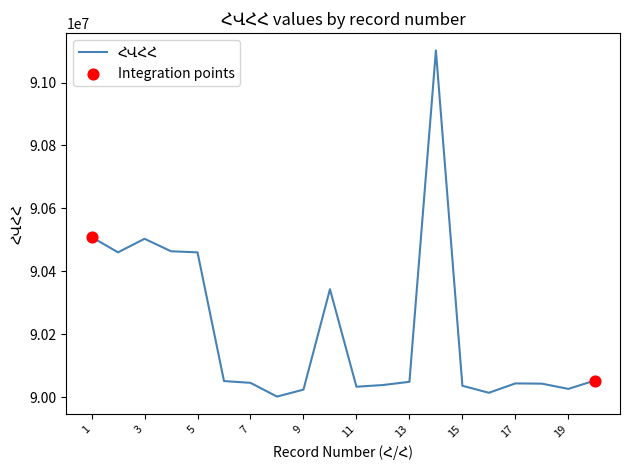

What is the minimum value shown in the chart?

90001902